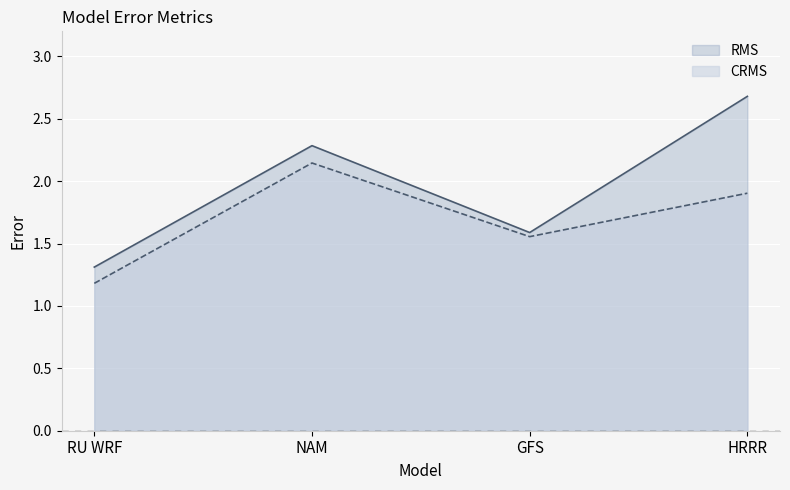

Reading right to left, what are all the values shown in this chart?

RMS: HRRR=2.7	GFS=1.6	NAM=2.3	RU WRF=1.3
CRMS: HRRR=1.9	GFS=1.6	NAM=2.1	RU WRF=1.2